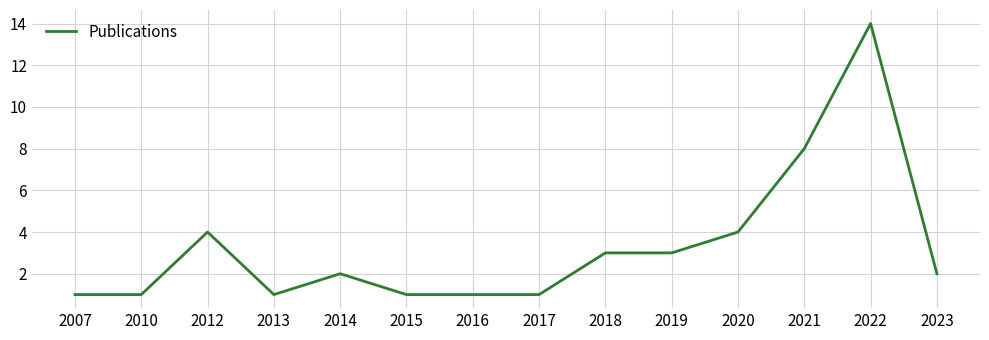

What is the sum of the values at 2021 and 2023?

10